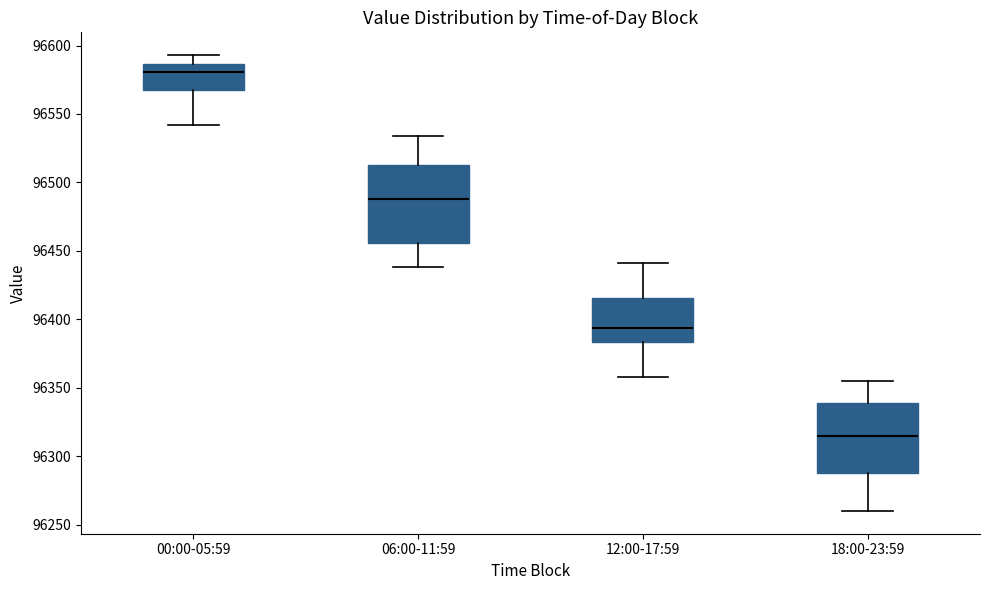

Reading left to right, read every box against the y-axis: the position of its median line, the range the box covers, and the ends of its whiskers. The values are not printed on the chart, so give them approximately, as read against the axis.

00:00-05:59: median 96580, box 96570 to 96585, whiskers 96540 to 96595
06:00-11:59: median 96490, box 96455 to 96515, whiskers 96440 to 96535
12:00-17:59: median 96395, box 96385 to 96415, whiskers 96360 to 96440
18:00-23:59: median 96315, box 96290 to 96340, whiskers 96260 to 96355